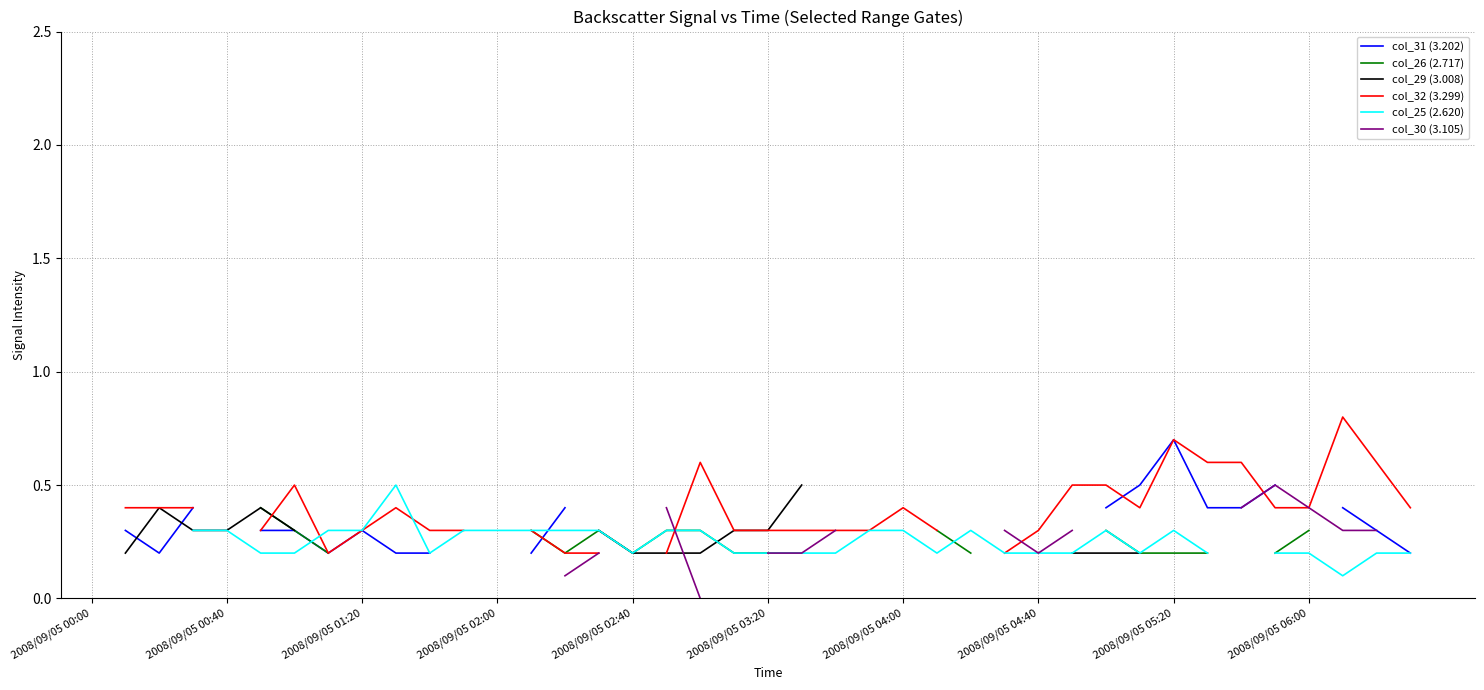

True or false: col_25 (2.620) has more than 2 points higher than both neighbors.

True